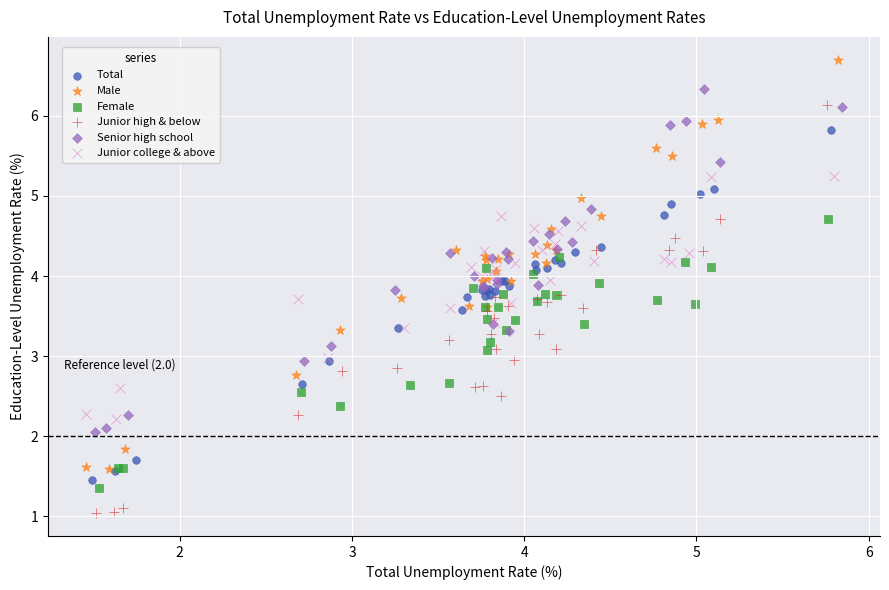

Which series contains the lowest Y value?

Junior high & below